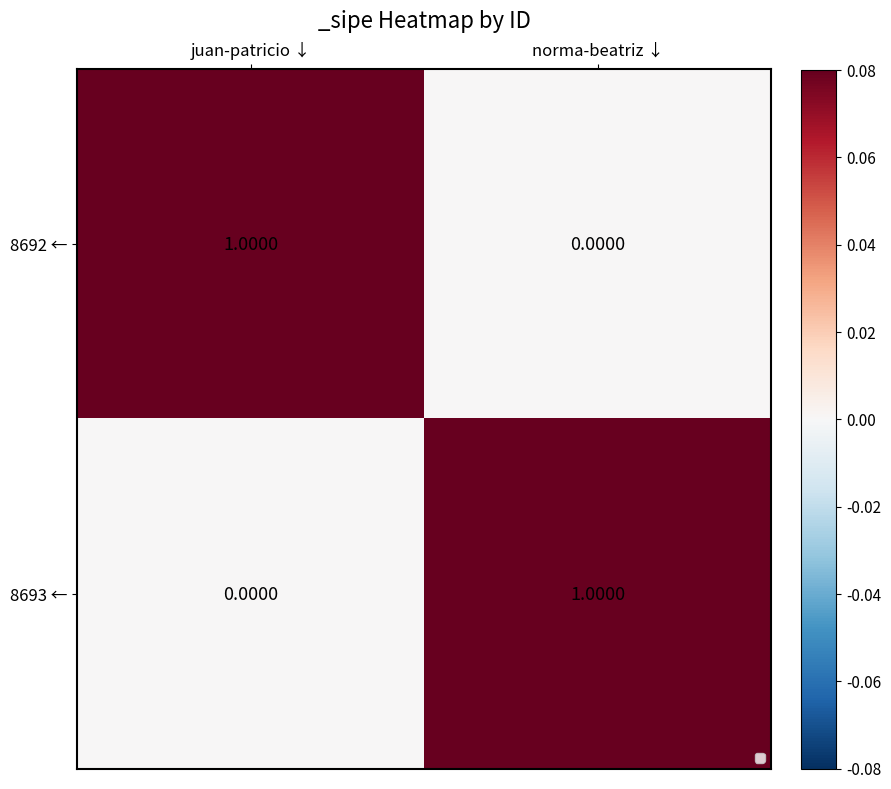

Which category has the lowest value in the 8693 ← series?

juan-patricio ↓